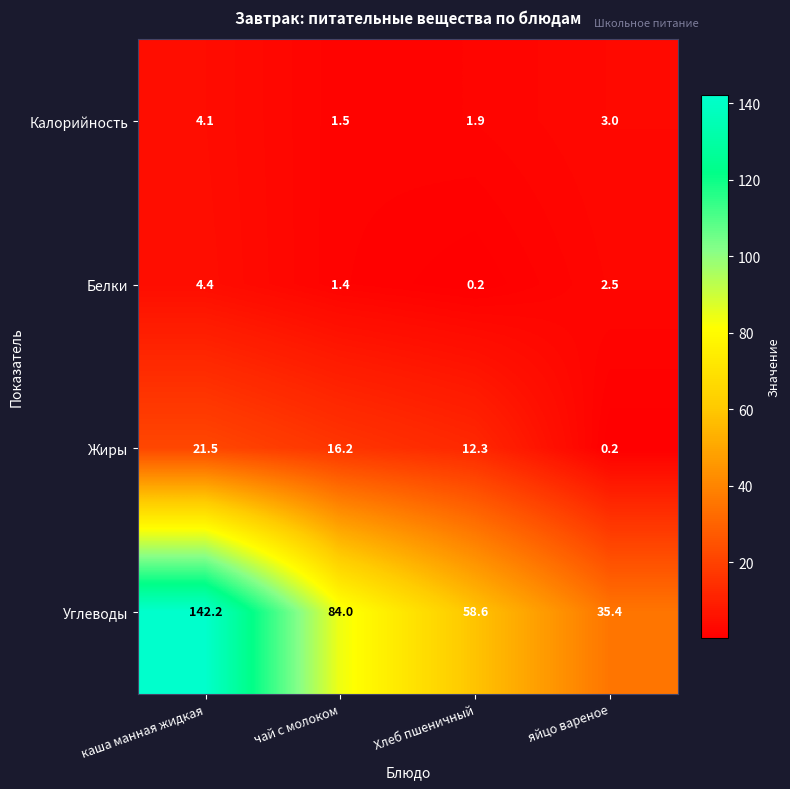

At which label does Жиры first exceed 16?

каша манная жидкая